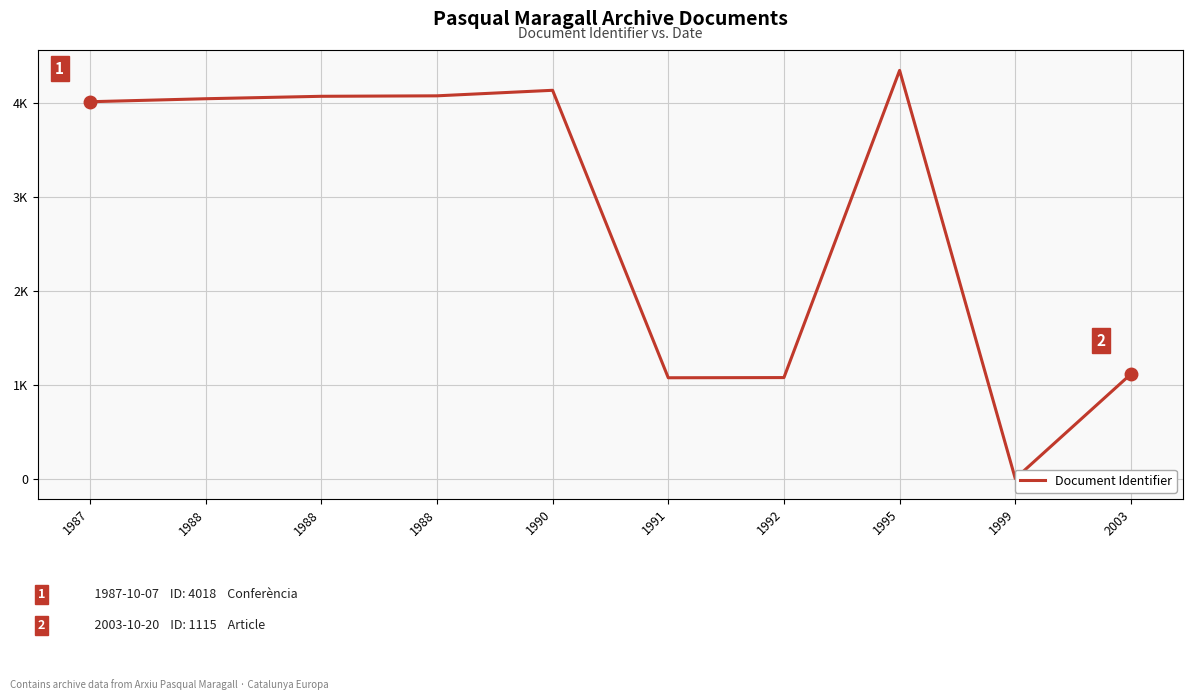

Which has a higher value, 2003 or 1988?

1988